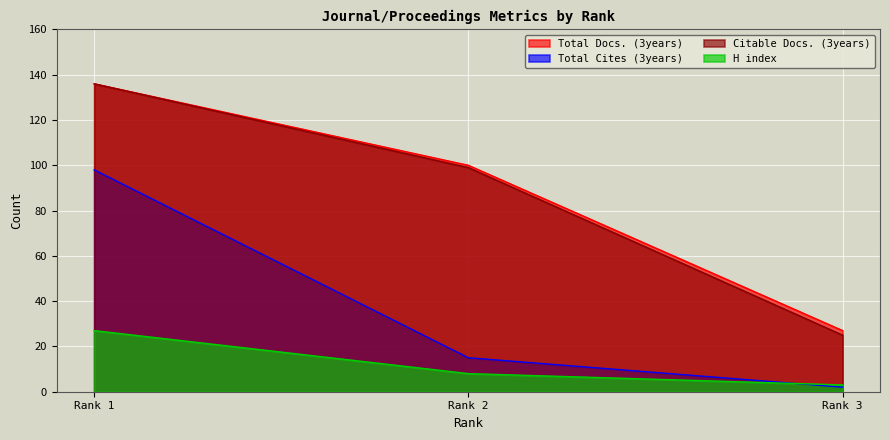

Which series has the widest spread of values?

Citable Docs. (3years)